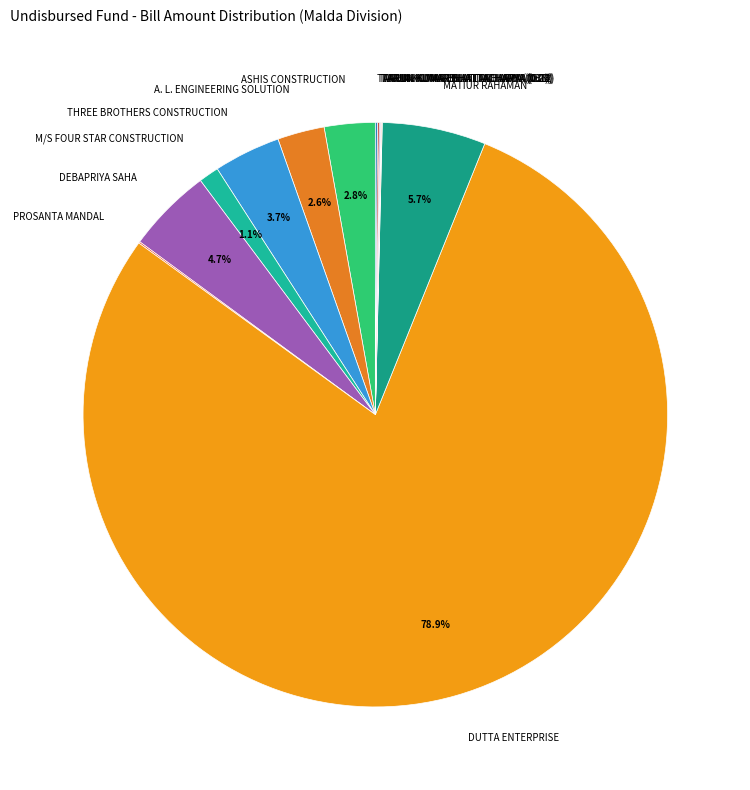

Which slice represents more than half of the pie?

DUTTA ENTERPRISE